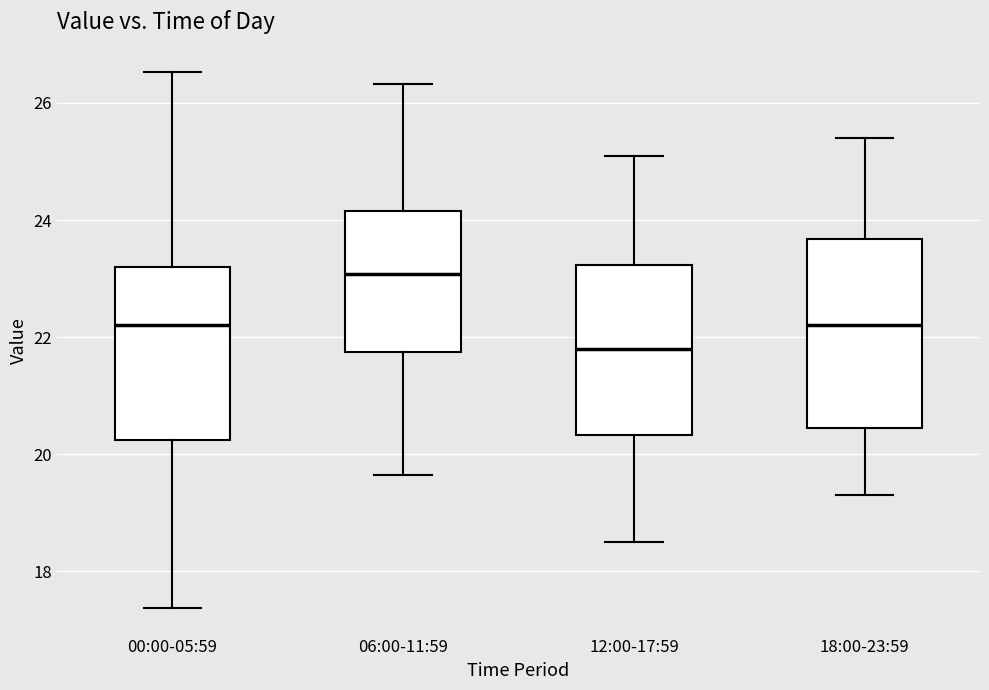

Where does the median line of the box for 00:00-05:59 sit on the y-axis? The values are not printed on the chart, so give them approximately, as read against the axis.

22.2